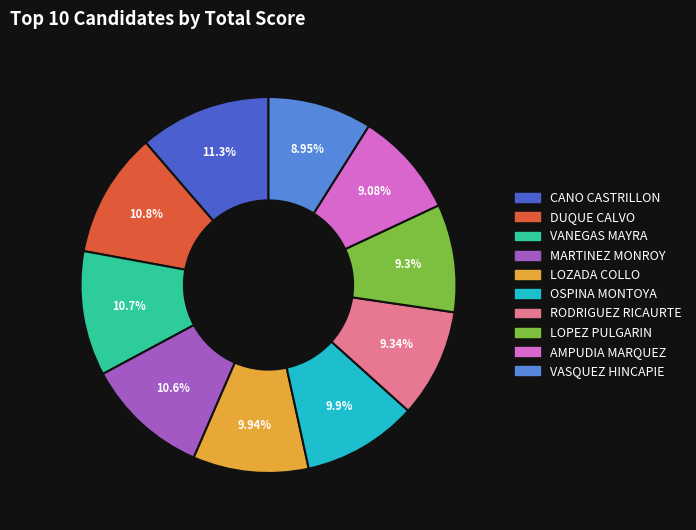

Is there a majority slice in this chart?

No